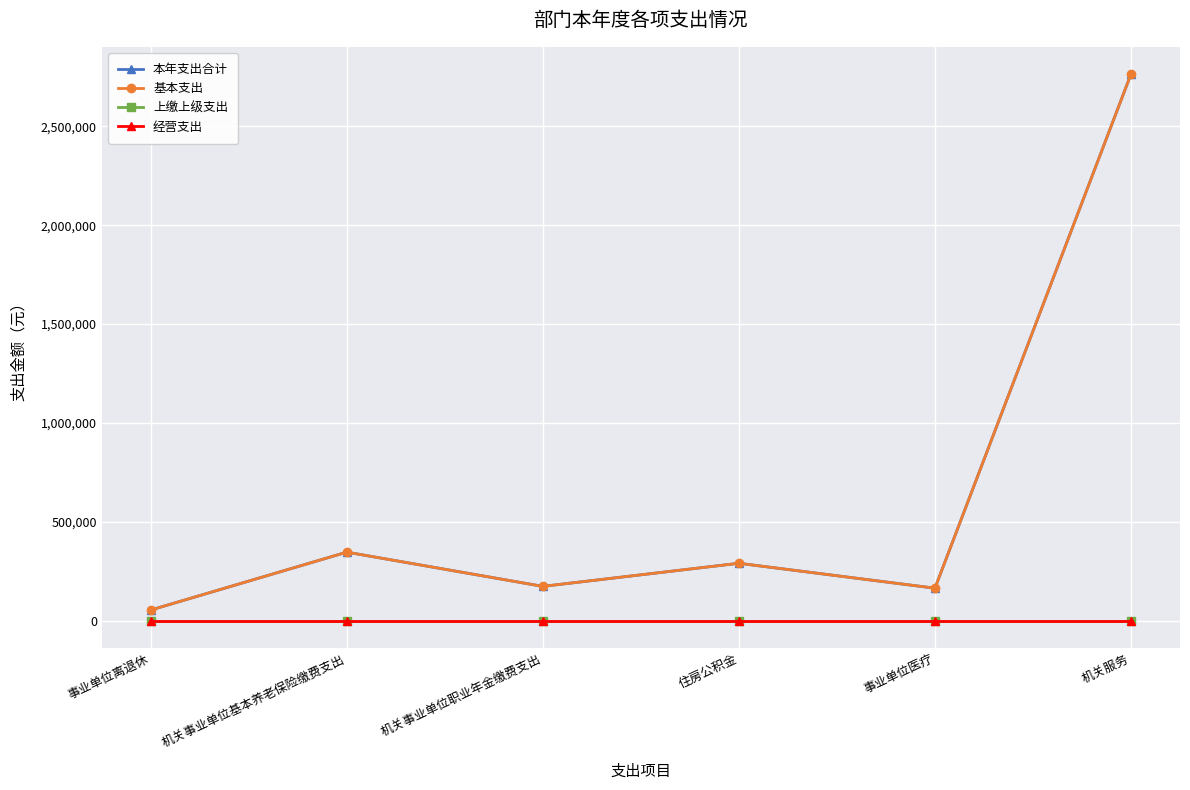

What is the label of the 6th point from the right?

事业单位离退休